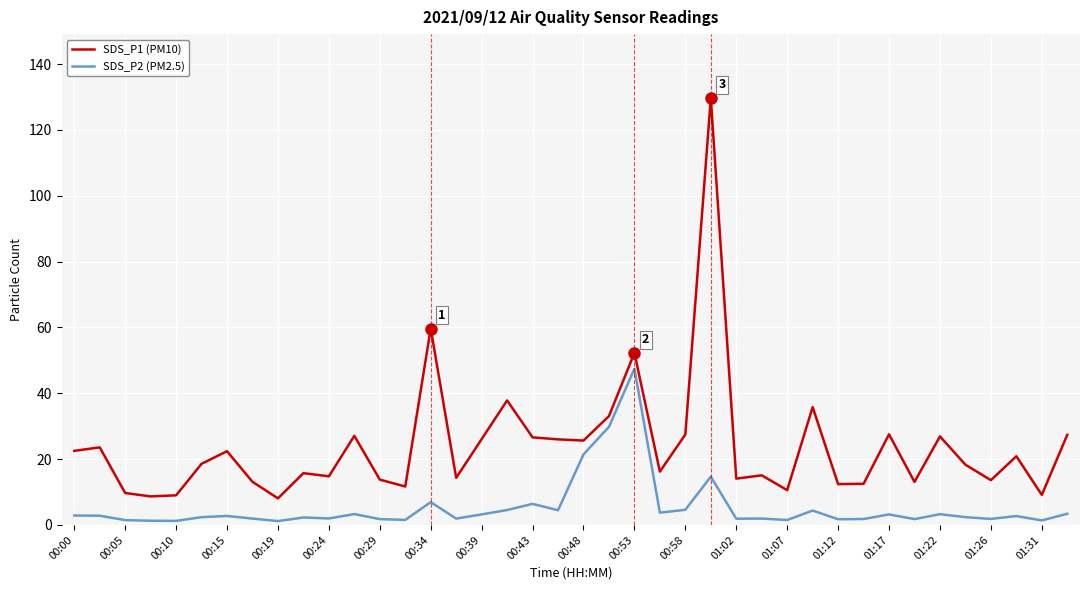

True or false: SDS_P1 (PM10) and SDS_P2 (PM2.5) intersect in this chart.

False